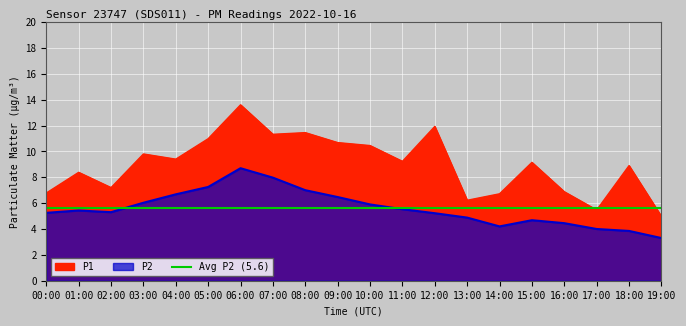

True or false: P1 and P2 cross at least once.

False